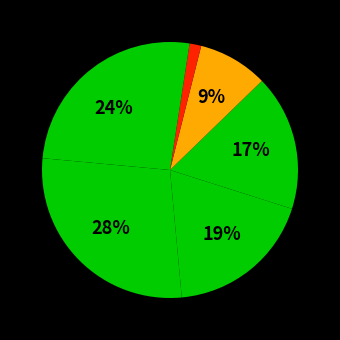

How many slices are in this pie chart?

7